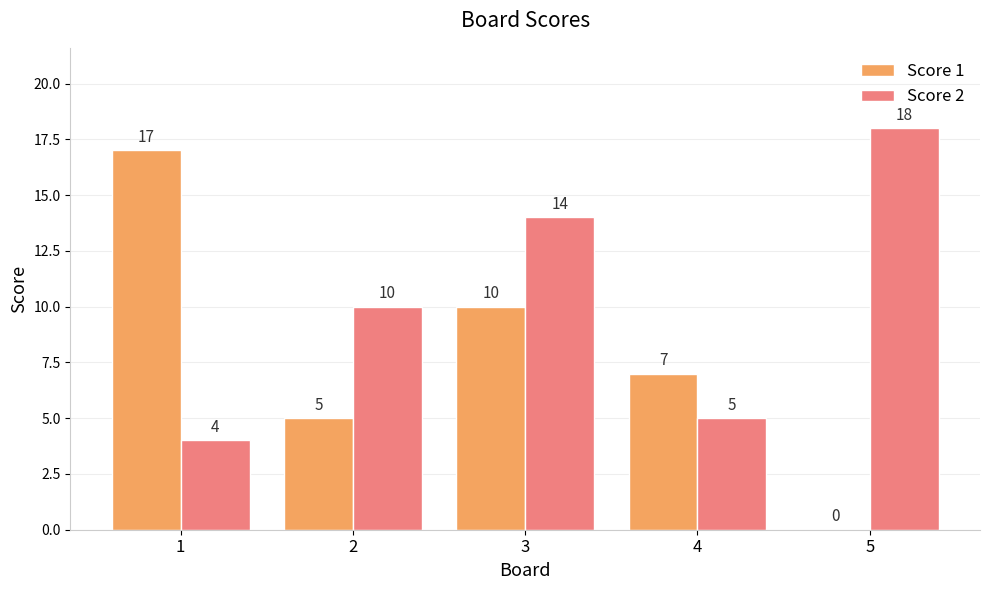

Reading right to left, what are all the values shown in this chart?

Score 1: 5=0	4=7	3=10	2=5	1=17
Score 2: 5=18	4=5	3=14	2=10	1=4